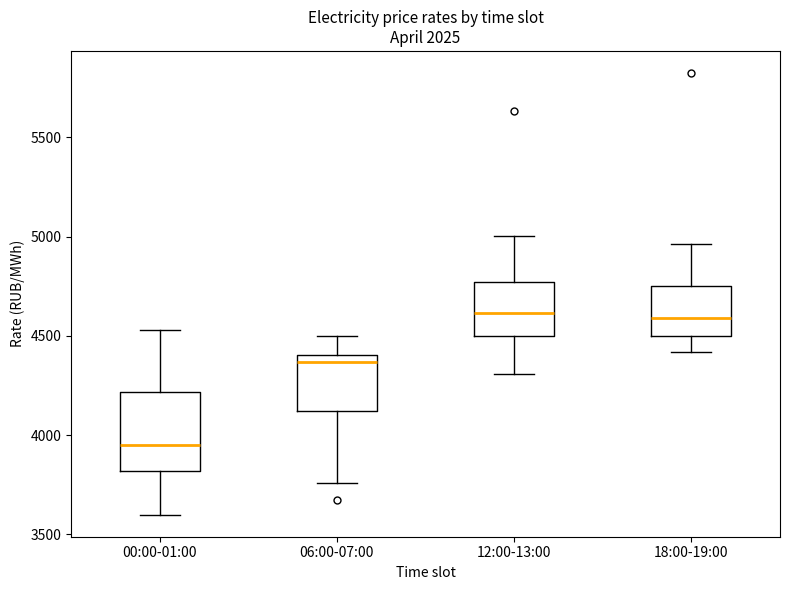

Which box is the tallest, from its lower edge to its upper edge?

00:00-01:00